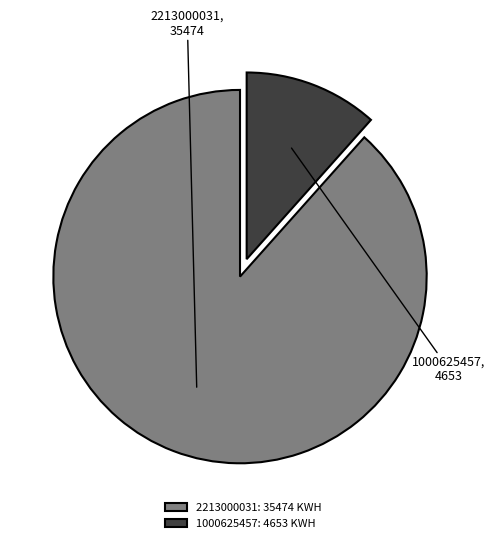

How many segments does this pie chart have?

2